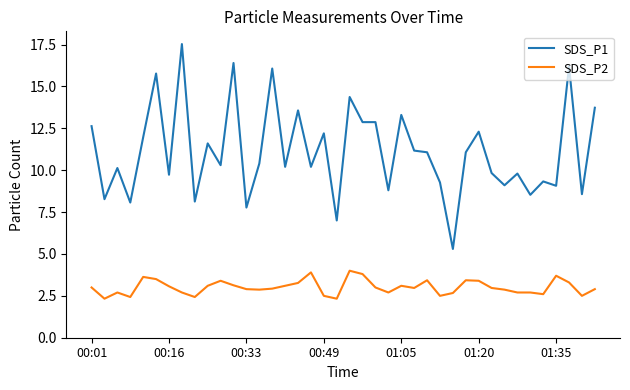

True or false: SDS_P2 and SDS_P1 intersect in this chart.

False